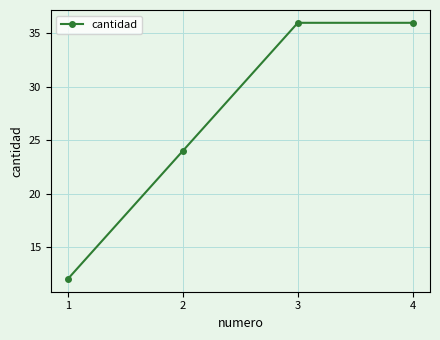

True or false: there are more than 1 points higher than both neighbors.

False